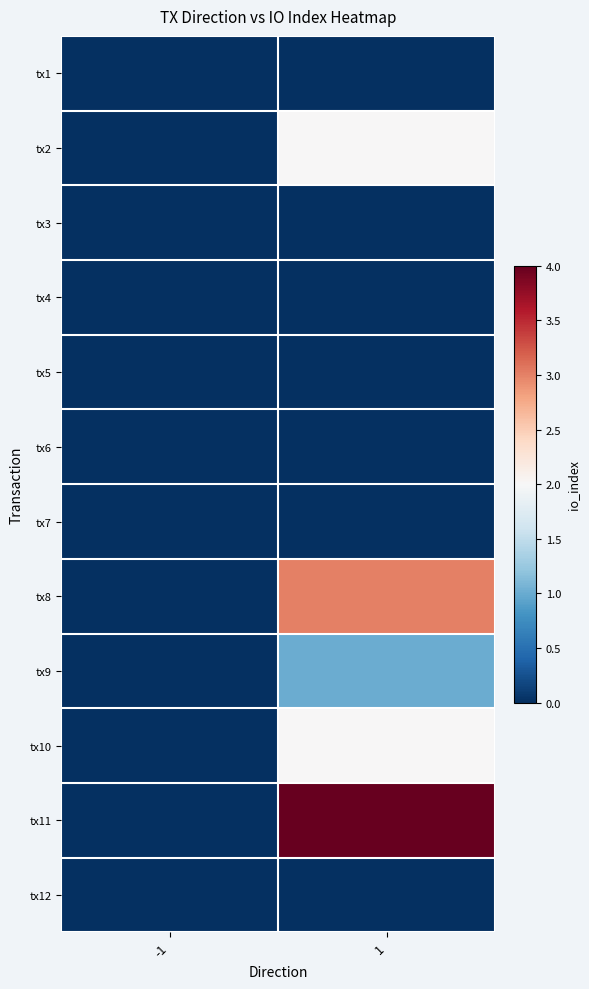

Between -1 and 1, which is larger?

-1